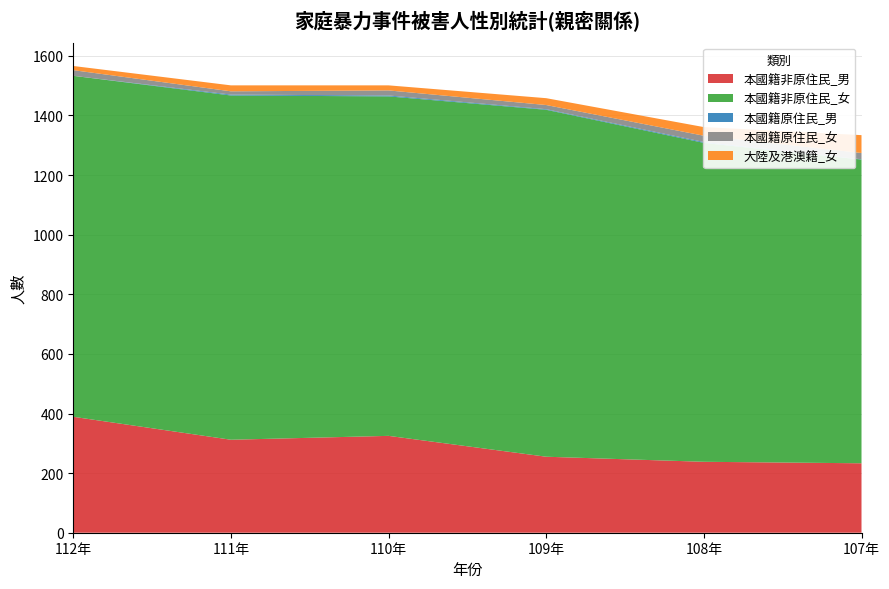

Reading left to right, transcribe all the data shown in this chart.

本國籍非原住民_男: 389	312	325	255	238	233
本國籍非原住民_女: 1144	1155	1139	1164	1070	1019
本國籍原住民_男: 0	3	3	2	3	1
本國籍原住民_女: 19	11	17	14	21	21
大陸及港澳籍_女: 14	20	17	23	29	60